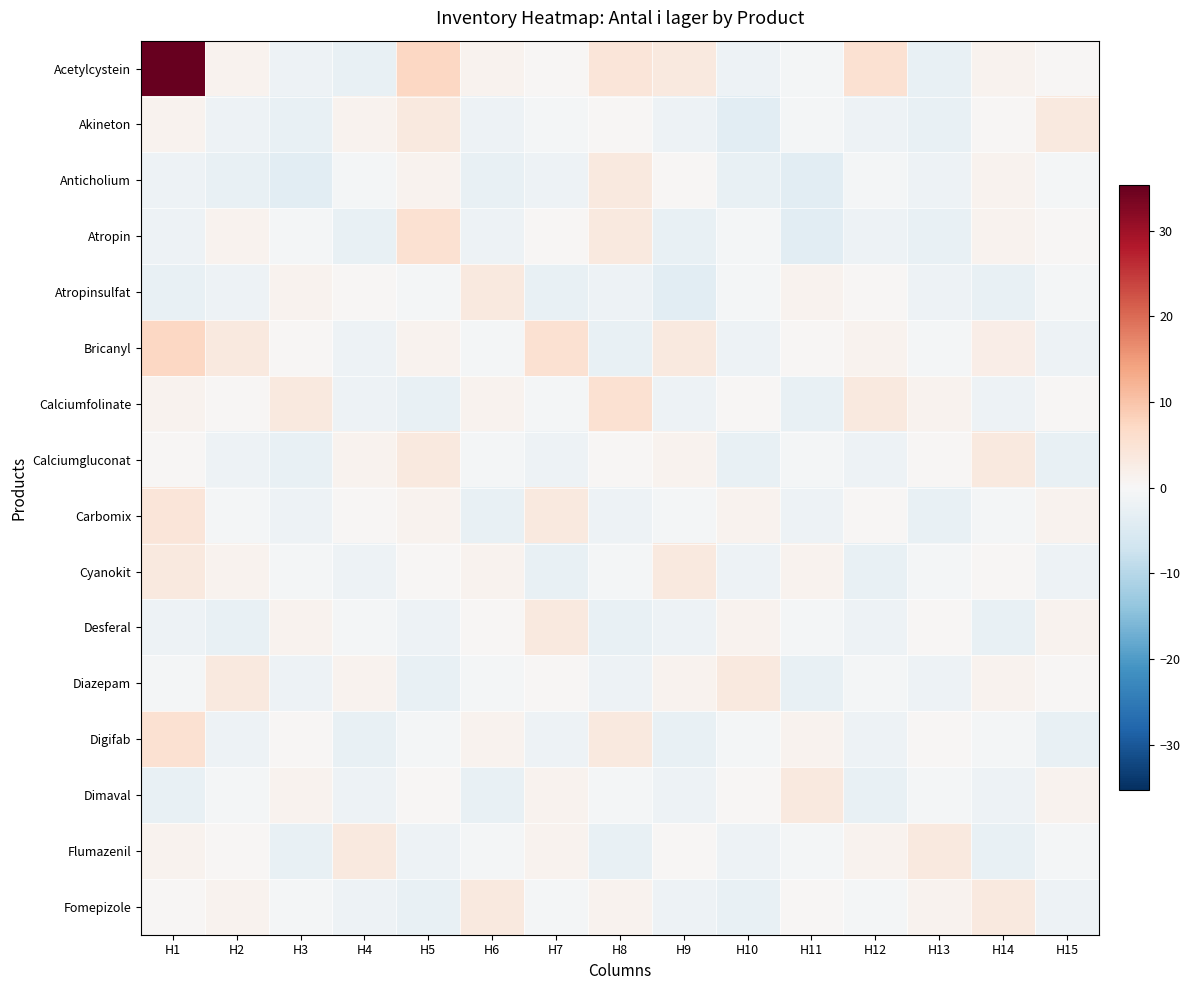

Reading left to right, list all the values displayed in this chart.

Acetylcystein: H1=35.3	H2=1.3	H3=-1.7	H4=-2.7	H5=7.3	H6=1.3	H7=0.3	H8=4.3	H9=3.3	H10=-1.7	H11=-0.7	H12=5.3	H13=-2.7	H14=1.3	H15=0.3
Akineton: H1=1.3	H2=-1.7	H3=-2.7	H4=1.3	H5=3.3	H6=-1.7	H7=-0.7	H8=0.3	H9=-1.7	H10=-3.7	H11=-0.7	H12=-1.7	H13=-2.7	H14=0.3	H15=3.3
Anticholium: H1=-1.7	H2=-2.7	H3=-3.7	H4=-0.7	H5=1.3	H6=-2.7	H7=-1.7	H8=3.3	H9=0.3	H10=-2.7	H11=-3.7	H12=-0.7	H13=-1.7	H14=1.3	H15=-0.7
Atropin: H1=-1.7	H2=1.3	H3=-0.7	H4=-2.7	H5=5.3	H6=-1.7	H7=0.3	H8=3.3	H9=-2.7	H10=-0.7	H11=-3.7	H12=-1.7	H13=-2.7	H14=1.3	H15=0.3
Atropinsulfat: H1=-2.7	H2=-1.7	H3=1.3	H4=0.3	H5=-0.7	H6=3.3	H7=-2.7	H8=-1.7	H9=-3.7	H10=-0.7	H11=1.3	H12=0.3	H13=-1.7	H14=-2.7	H15=-0.7
Bricanyl: H1=7.3	H2=3.3	H3=0.3	H4=-1.7	H5=1.3	H6=-0.7	H7=5.3	H8=-2.7	H9=3.3	H10=-1.7	H11=0.3	H12=1.3	H13=-0.7	H14=2.3	H15=-1.7
Calciumfolinate: H1=1.3	H2=0.3	H3=3.3	H4=-1.7	H5=-2.7	H6=1.3	H7=-0.7	H8=5.3	H9=-1.7	H10=0.3	H11=-2.7	H12=3.3	H13=1.3	H14=-1.7	H15=0.3
Calciumgluconat: H1=0.3	H2=-1.7	H3=-2.7	H4=1.3	H5=3.3	H6=-0.7	H7=-1.7	H8=0.3	H9=1.3	H10=-2.7	H11=-0.7	H12=-1.7	H13=0.3	H14=3.3	H15=-2.7
Carbomix: H1=4.3	H2=-0.7	H3=-1.7	H4=0.3	H5=1.3	H6=-2.7	H7=3.3	H8=-1.7	H9=-0.7	H10=1.3	H11=-1.7	H12=0.3	H13=-2.7	H14=-0.7	H15=1.3
Cyanokit: H1=3.3	H2=1.3	H3=-0.7	H4=-1.7	H5=0.3	H6=1.3	H7=-2.7	H8=-0.7	H9=3.3	H10=-1.7	H11=1.3	H12=-2.7	H13=-0.7	H14=0.3	H15=-1.7
Desferal: H1=-1.7	H2=-2.7	H3=1.3	H4=-0.7	H5=-1.7	H6=0.3	H7=3.3	H8=-2.7	H9=-1.7	H10=1.3	H11=-0.7	H12=-1.7	H13=0.3	H14=-2.7	H15=1.3
Diazepam: H1=-0.7	H2=3.3	H3=-1.7	H4=1.3	H5=-2.7	H6=-0.7	H7=0.3	H8=-1.7	H9=1.3	H10=3.3	H11=-2.7	H12=-0.7	H13=-1.7	H14=1.3	H15=0.3
Digifab: H1=5.3	H2=-1.7	H3=0.3	H4=-2.7	H5=-0.7	H6=1.3	H7=-1.7	H8=3.3	H9=-2.7	H10=-0.7	H11=1.3	H12=-1.7	H13=0.3	H14=-0.7	H15=-2.7
Dimaval: H1=-2.7	H2=-0.7	H3=1.3	H4=-1.7	H5=0.3	H6=-2.7	H7=1.3	H8=-0.7	H9=-1.7	H10=0.3	H11=3.3	H12=-2.7	H13=-0.7	H14=-1.7	H15=1.3
Flumazenil: H1=1.3	H2=0.3	H3=-2.7	H4=3.3	H5=-1.7	H6=-0.7	H7=1.3	H8=-2.7	H9=0.3	H10=-1.7	H11=-0.7	H12=1.3	H13=3.3	H14=-2.7	H15=-0.7
Fomepizole: H1=0.3	H2=1.3	H3=-0.7	H4=-1.7	H5=-2.7	H6=3.3	H7=-0.7	H8=1.3	H9=-1.7	H10=-2.7	H11=0.3	H12=-0.7	H13=1.3	H14=3.3	H15=-1.7